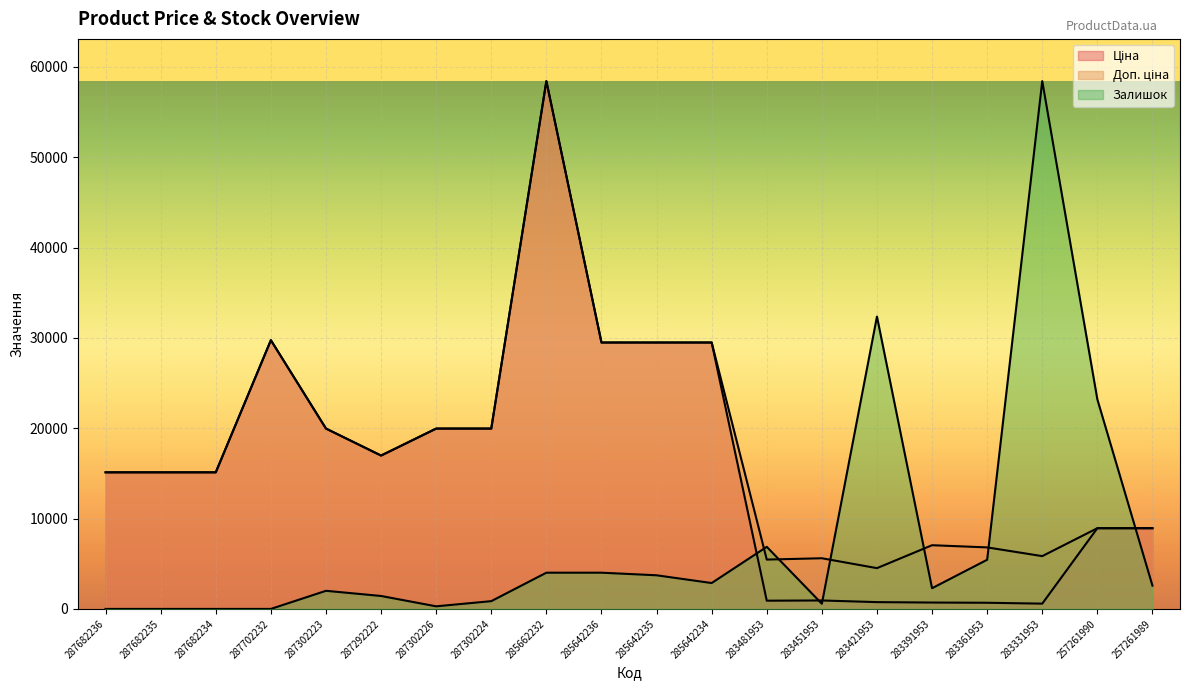

True or false: Ціна and Доп. ціна cross at least once.

False